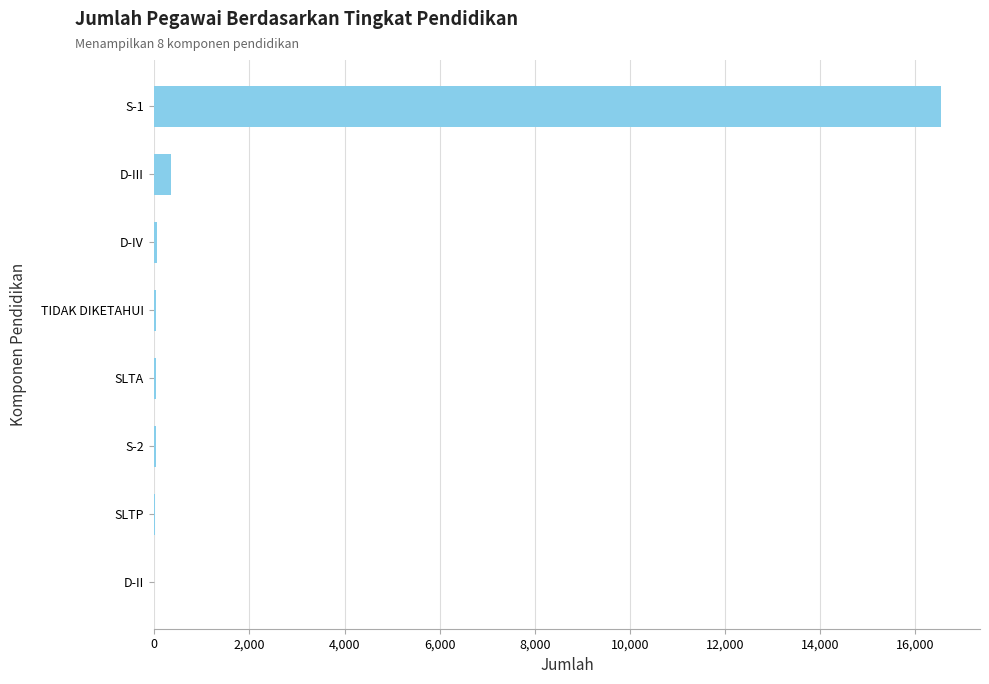

The chart shows a value of 353 at D-III. True or false?

True